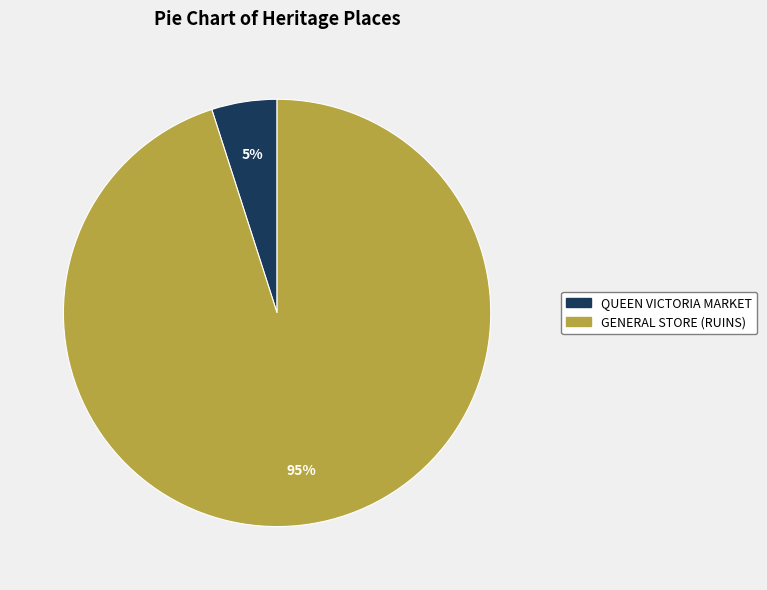

What is the smallest slice in the pie chart?

QUEEN VICTORIA MARKET